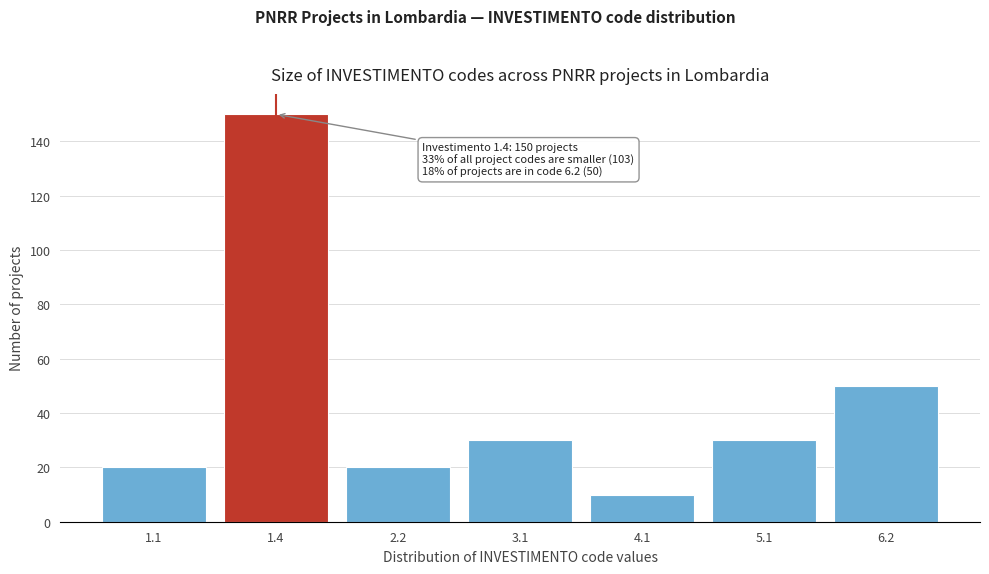

Reading right to left, list all the values displayed in this chart.

6.2=50	5.1=30	4.1=10	3.1=30	2.2=20	1.4=150	1.1=20